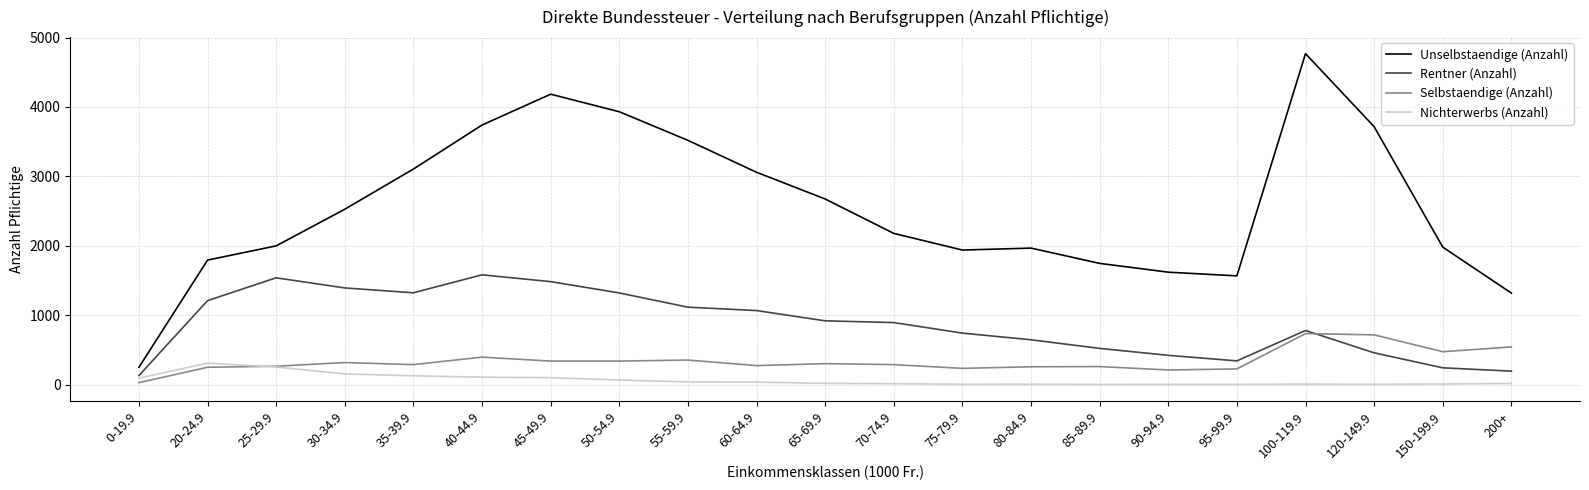

What is the sum of all Unselbstaendige (Anzahl) values?

53571